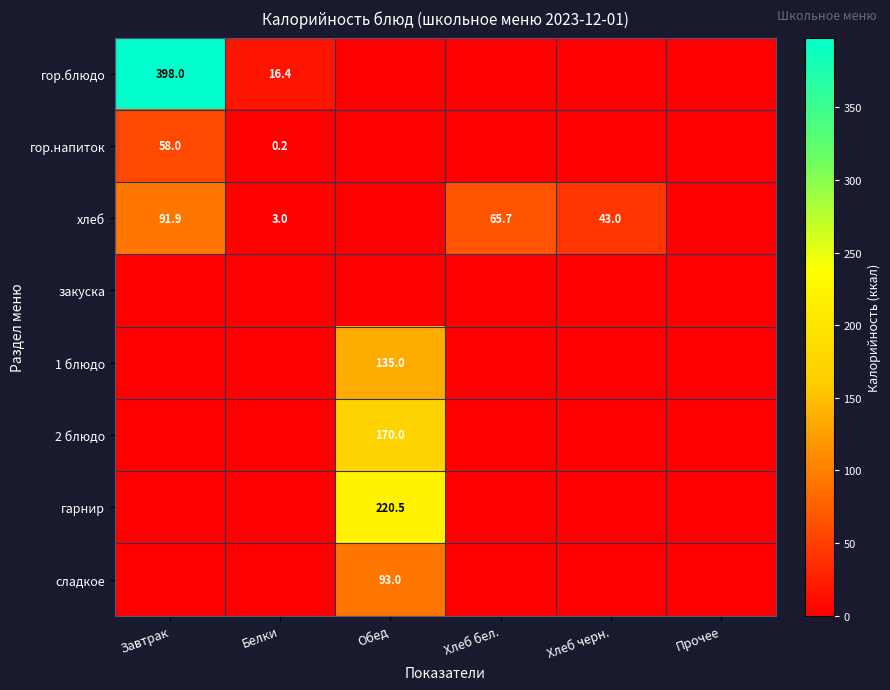

The value of гор.блюдо at Белки is 7.3. True or false?

False